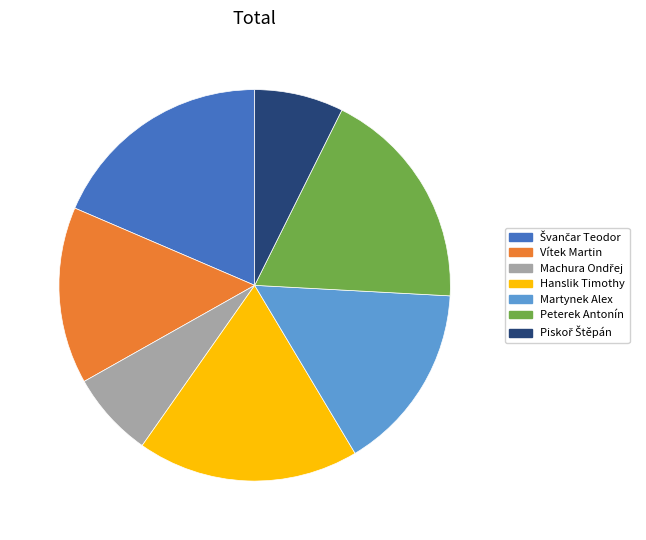

Is Peterek Antonín the majority of the pie?

No